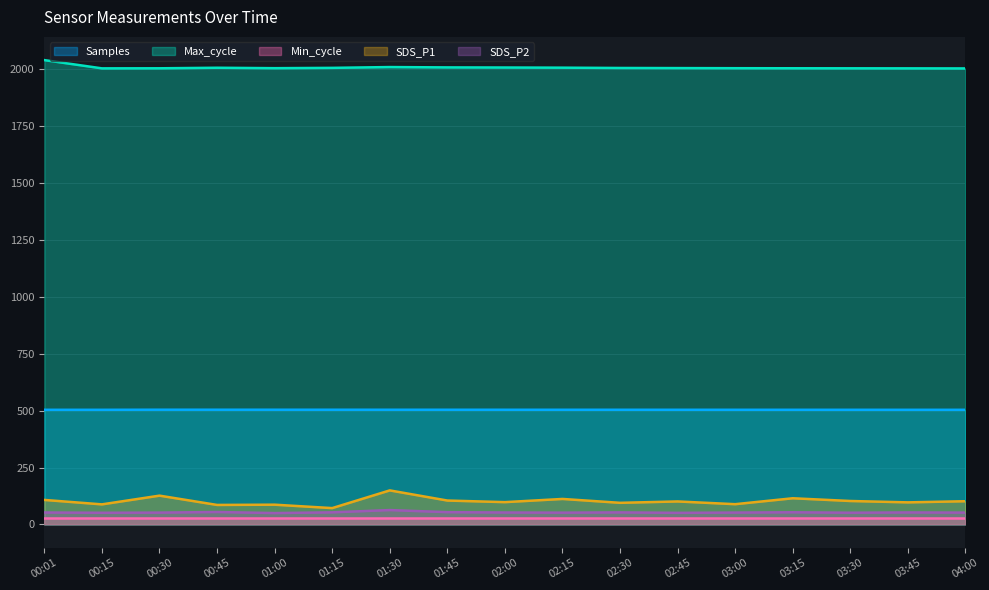

What are all the series names shown in the legend?

Samples, Max_cycle, Min_cycle, SDS_P1, SDS_P2